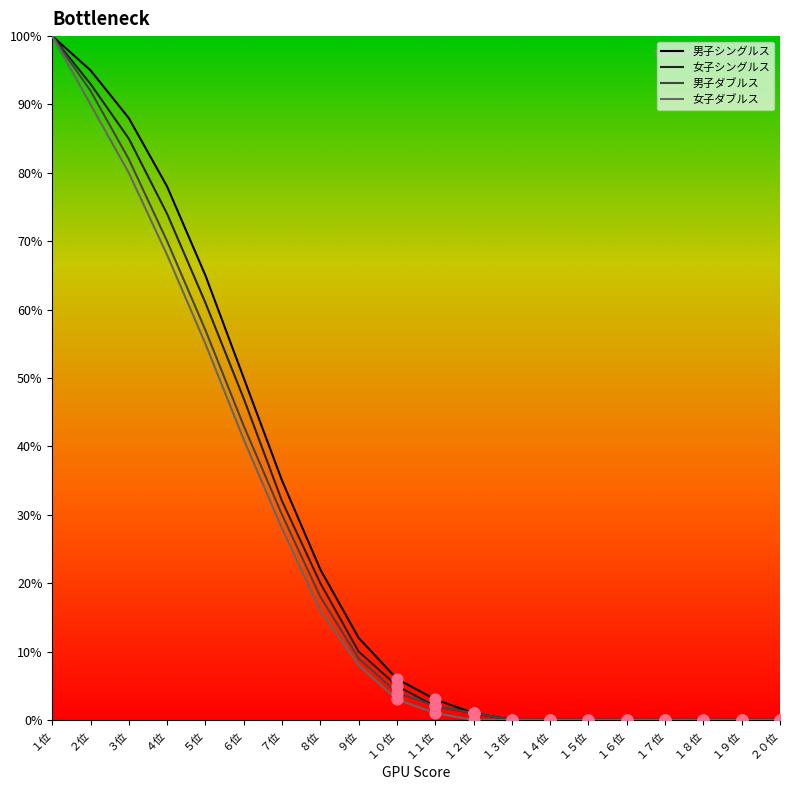

What are all the series names shown in the legend?

男子シングルス, 女子シングルス, 男子ダブルス, 女子ダブルス